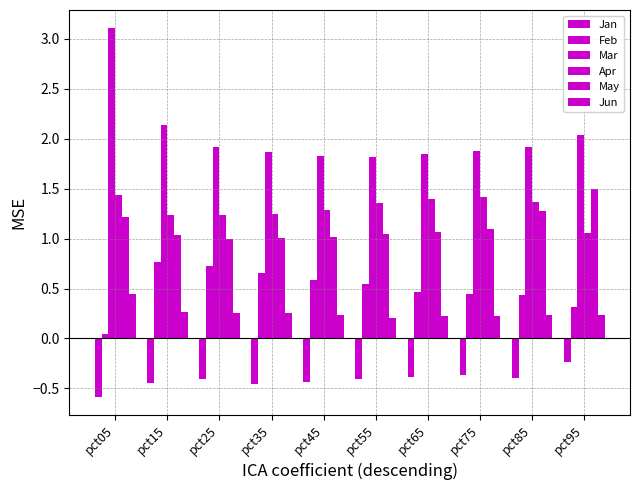

How many series are shown in this chart?

6